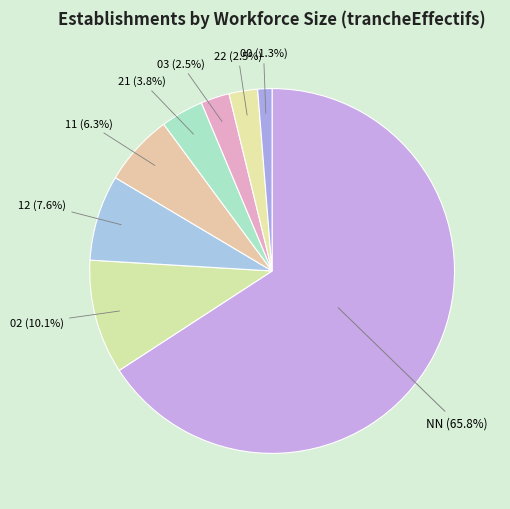

Which slice is the smallest?

00